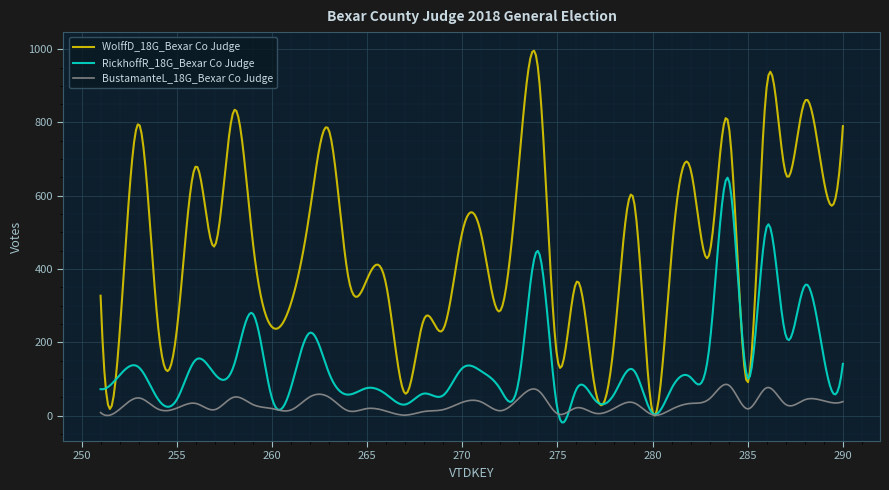

List the series in order of their overall mean, lowest first.

BustamanteL_18G_Bexar Co Judge, RickhoffR_18G_Bexar Co Judge, WolffD_18G_Bexar Co Judge